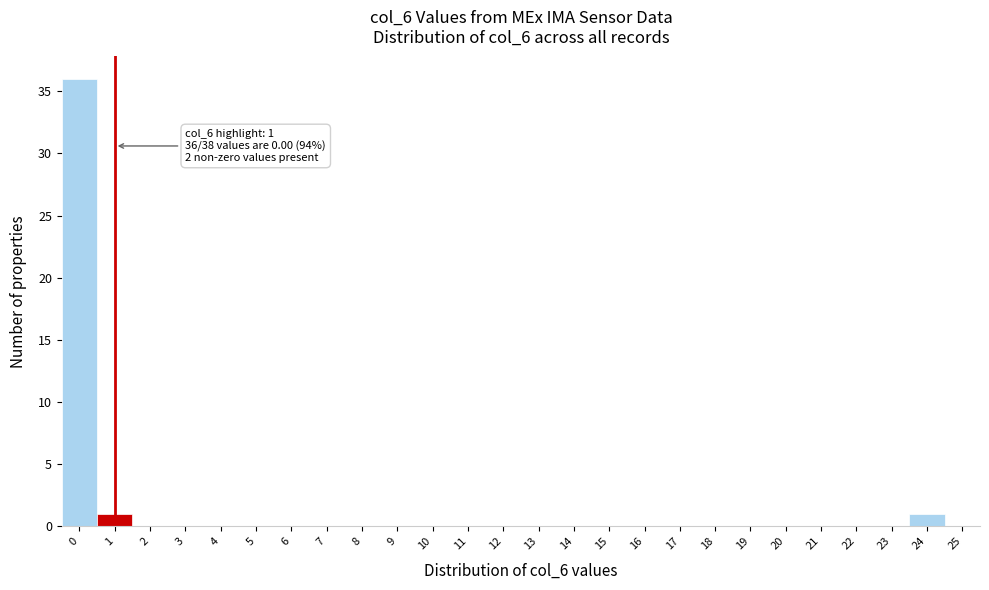

Which range on the x-axis has the tallest bar?

-0.5 to 0.5